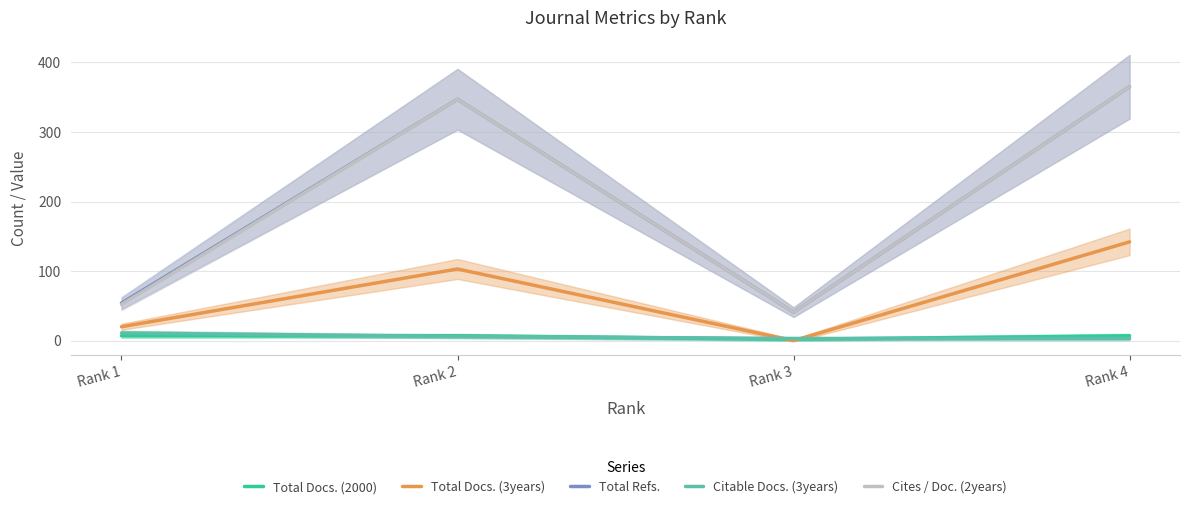

Between Rank 3 and Rank 4, which is larger?

Rank 4